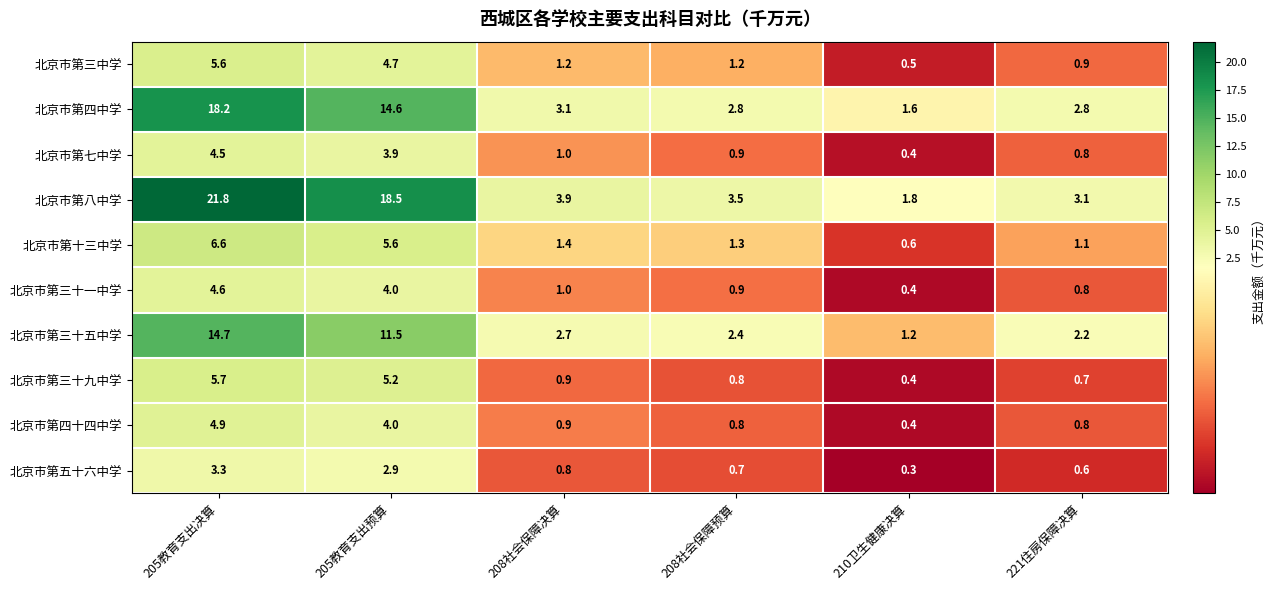

At which category does the chart reach its peak across all series?

205教育支出决算